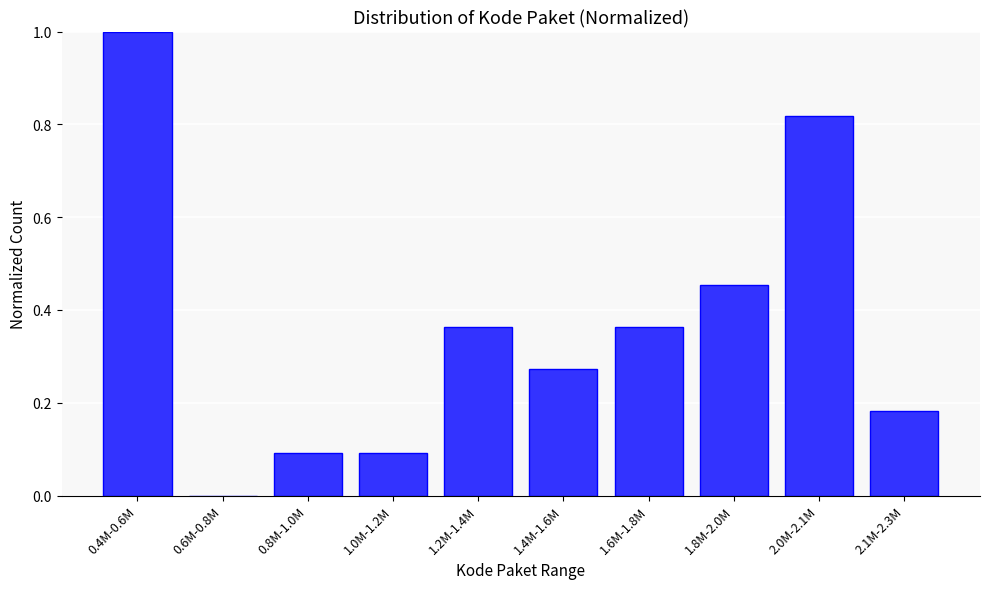

Between 0.4M-0.6M and 1.2M-1.4M, which is larger?

0.4M-0.6M